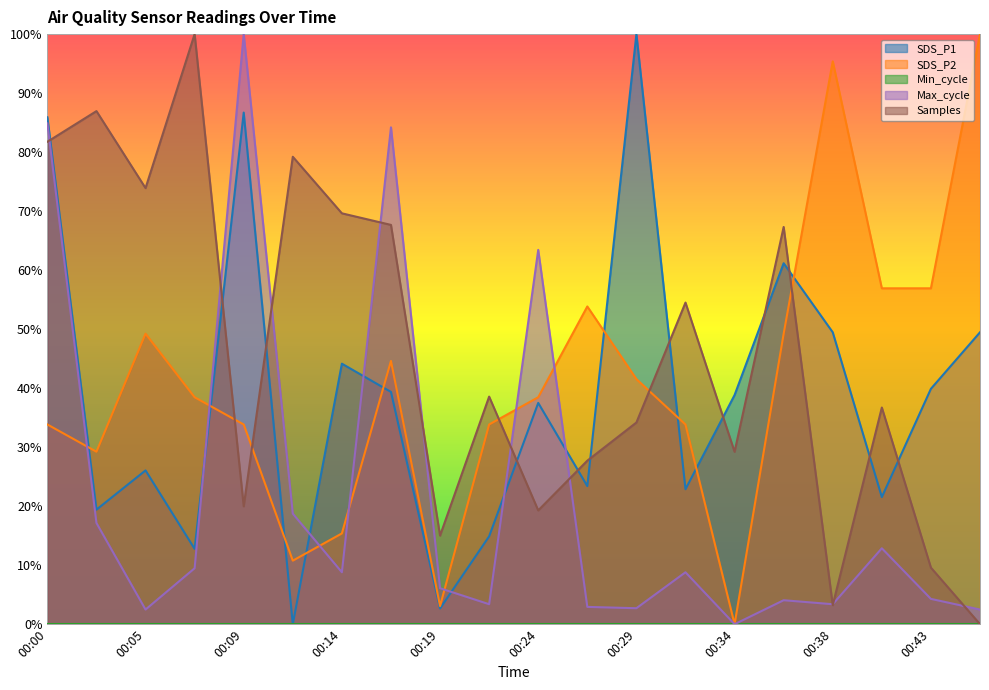

At 00:34, list the series in order from largest to smallest.

SDS_P1, Samples, SDS_P2, Max_cycle